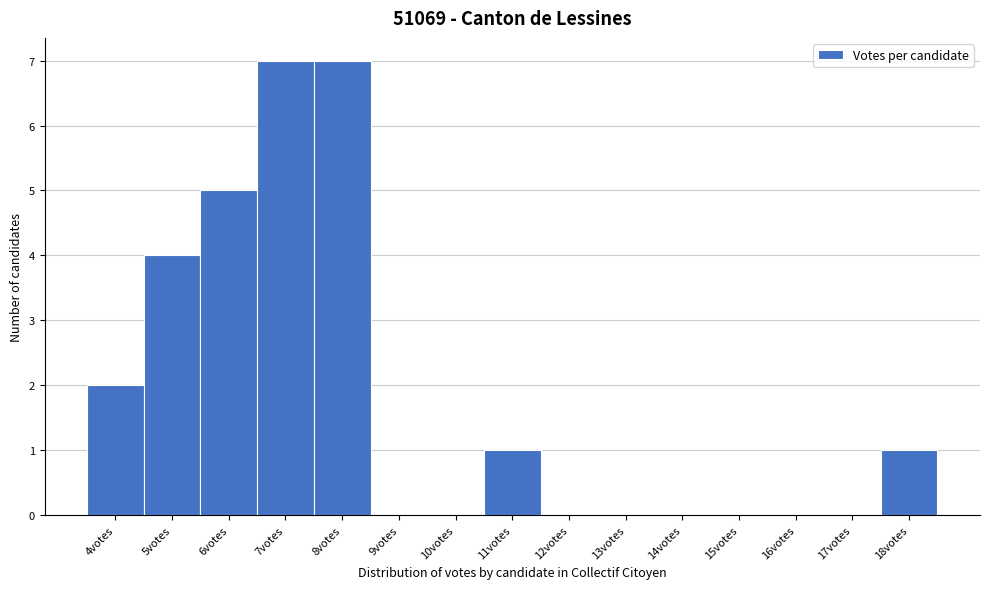

How tall is the bar that spans 17.5 to 18.5 on the x-axis? The values are not printed on the chart, so give them approximately, as read against the axis.

1